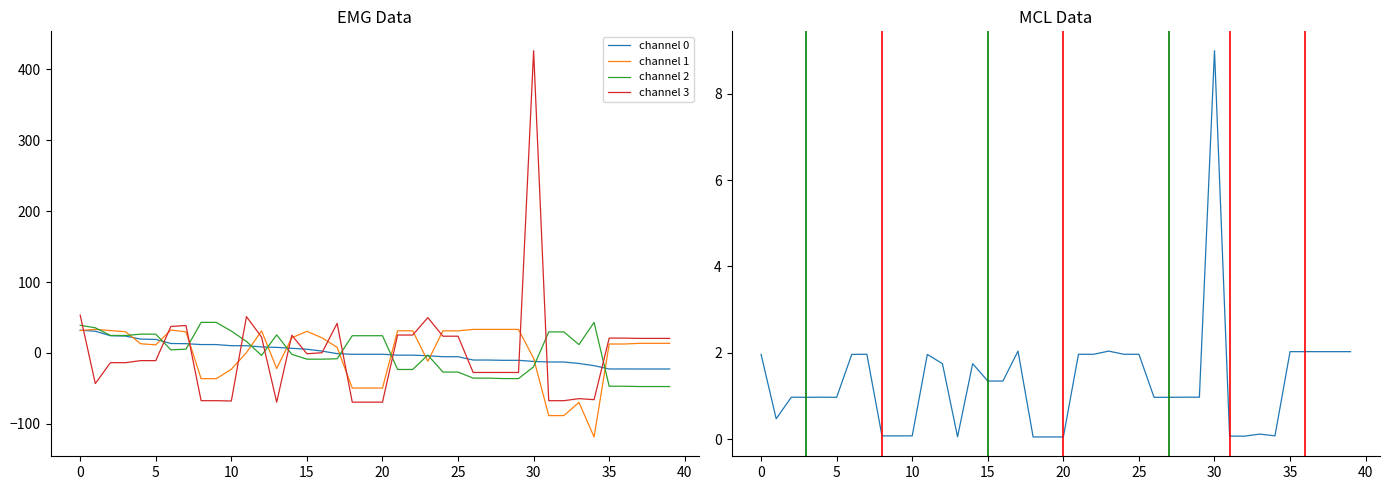

What is the label of the 11th point from the right?

29